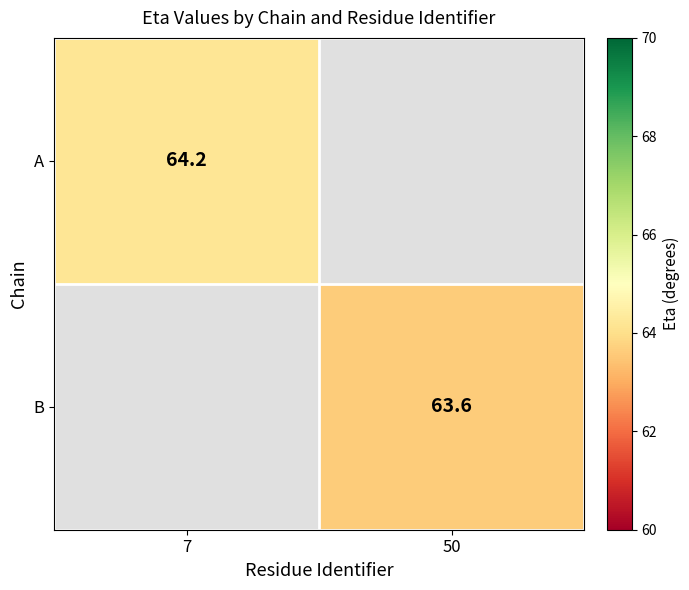

Which has a higher value, 50 or 7?

7